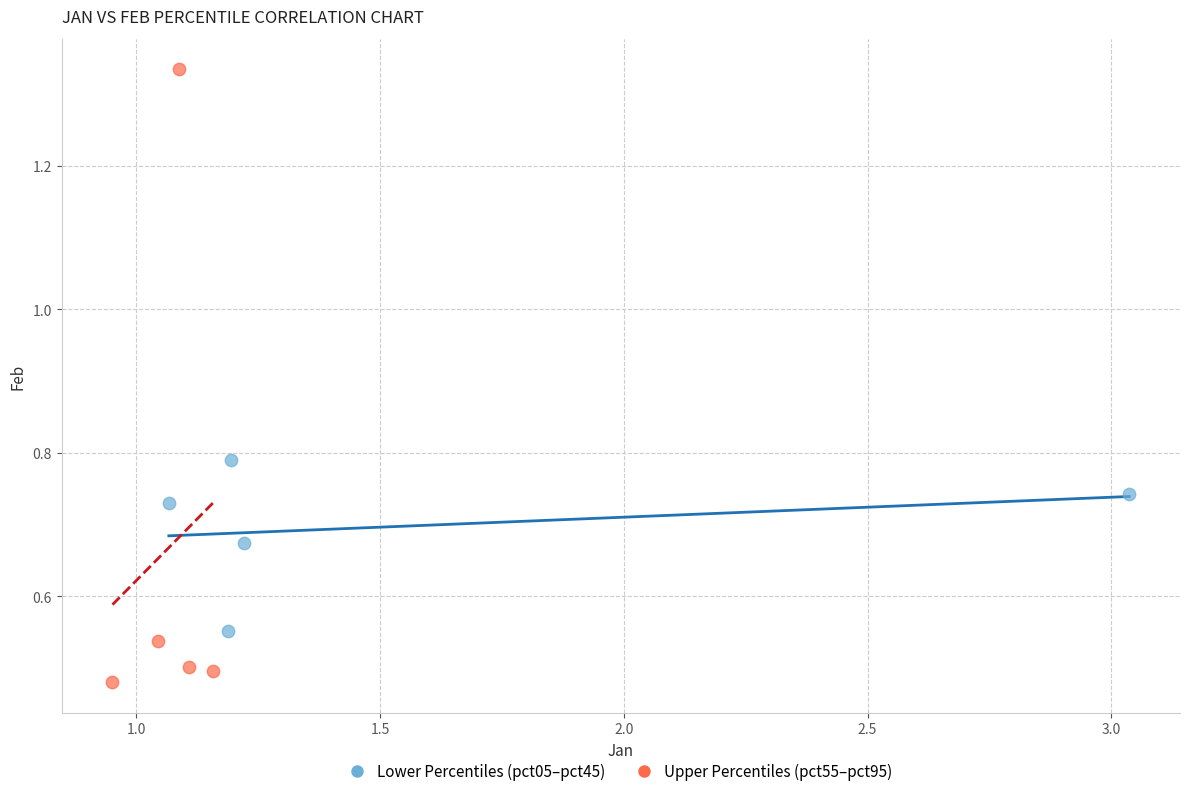

What are all the series names shown in the legend?

Lower Percentiles (pct05–pct45), Upper Percentiles (pct55–pct95)